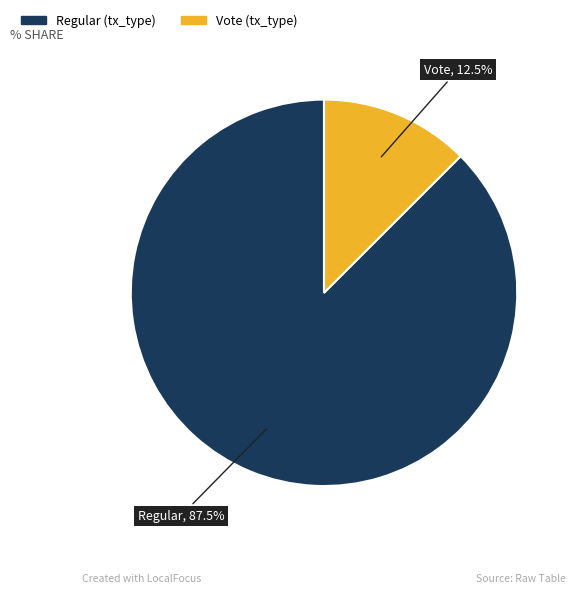

Count the number of slices in the pie.

2